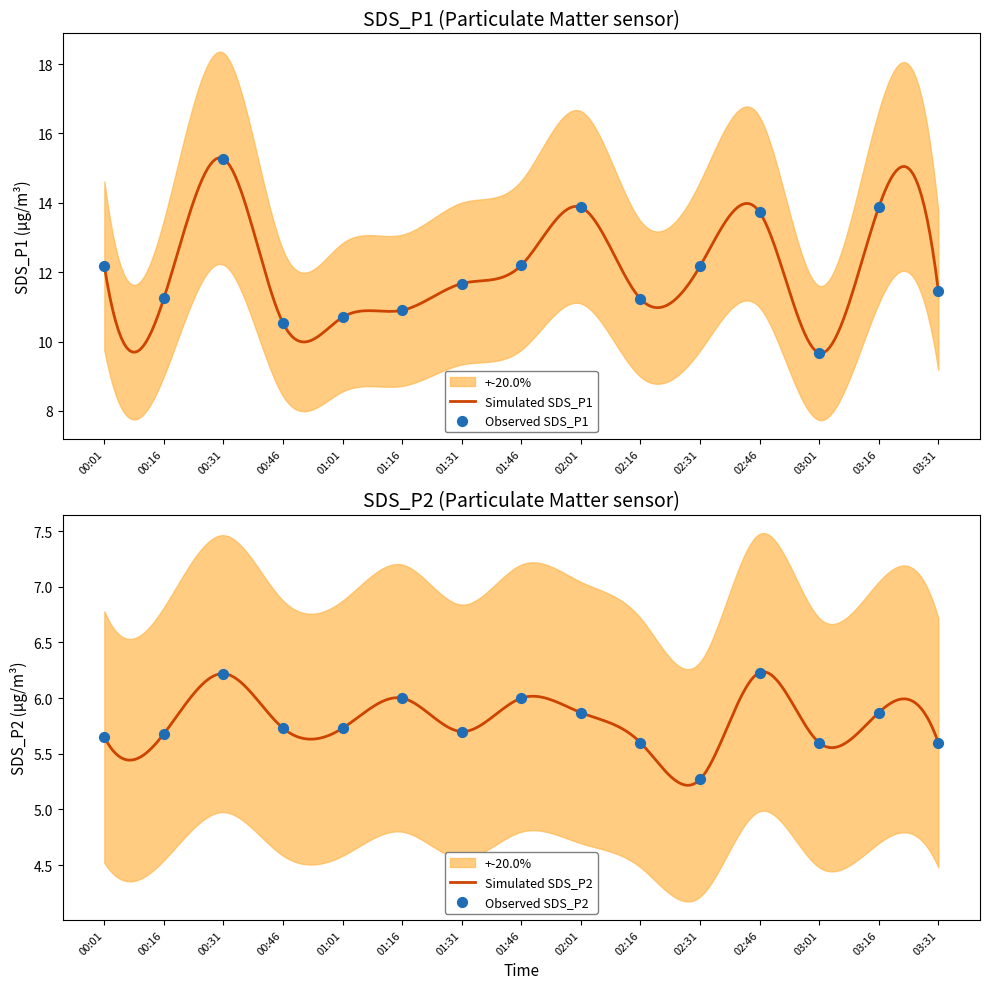

At which category is the sum across all series the highest?

00:31